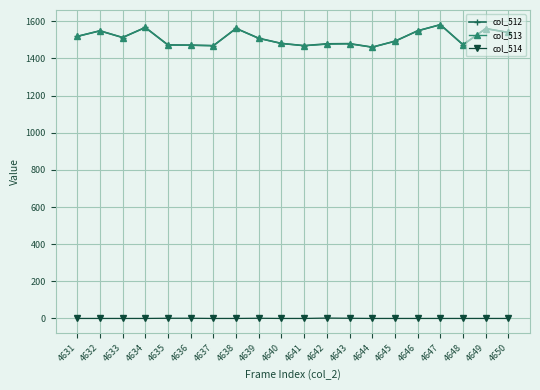

What is the total value across all series at 4642?

2958